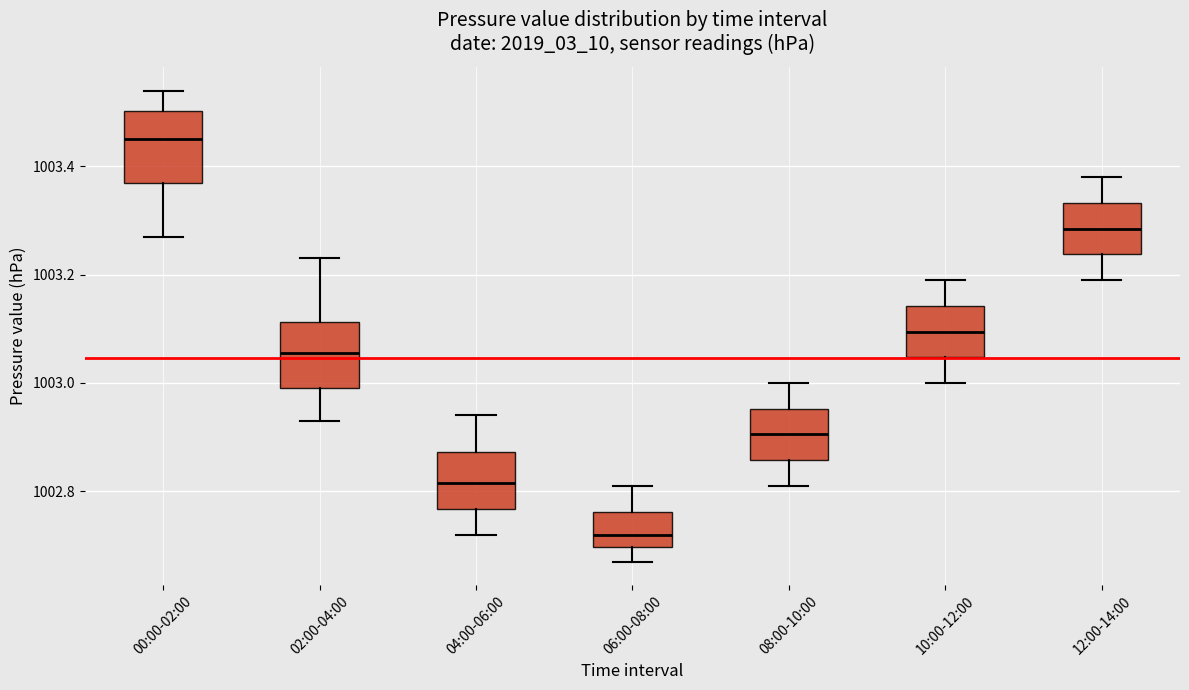

Which box's median line is the lowest?

06:00-08:00